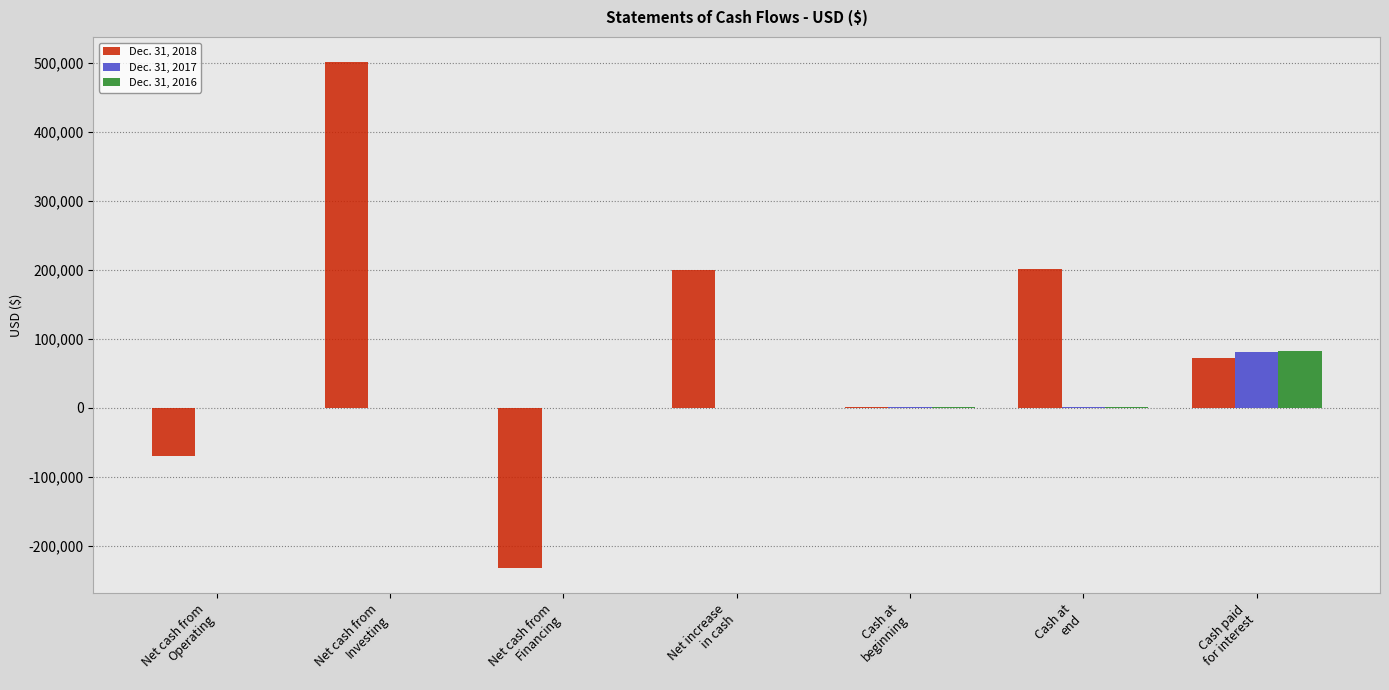

What is the difference between the Dec. 31, 2018 values at Cash at
beginning and Net cash from
Financing?

232930